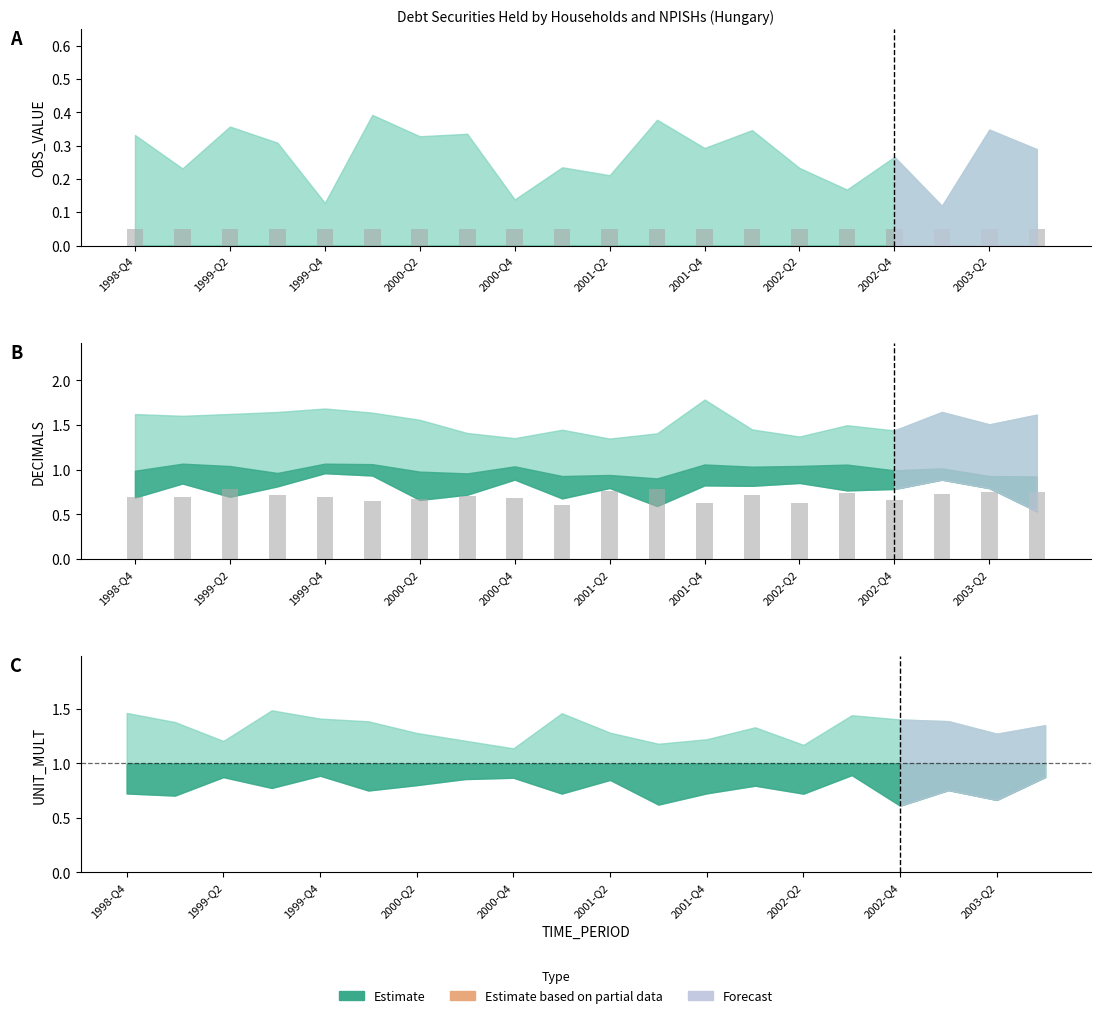

At 15, list the series in order from largest to smallest.

DECIMALS, OBS_VALUE